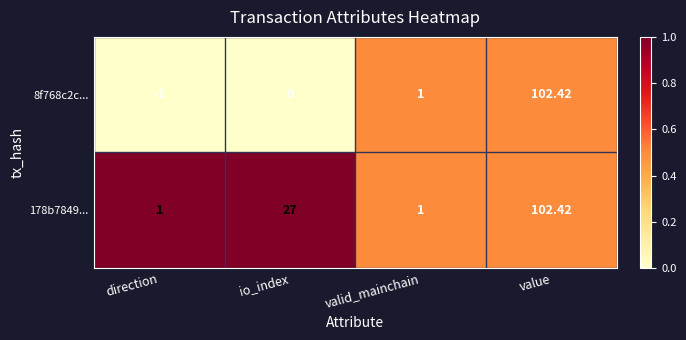

Which label corresponds to the smallest value in the chart?

direction